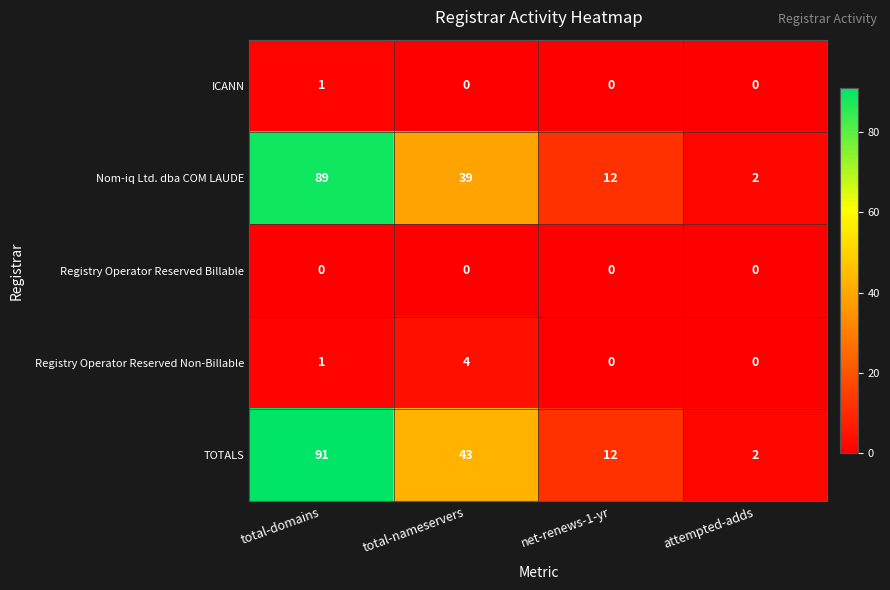

What is the highest value of the TOTALS series?

91